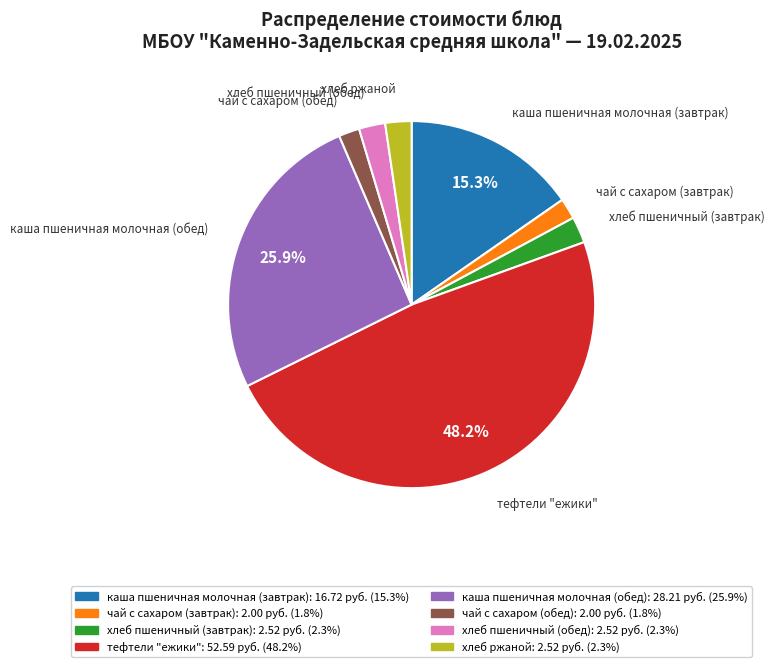

Is the sum of хлеб ржаной and чай с сахаром (обед) greater than half?

No